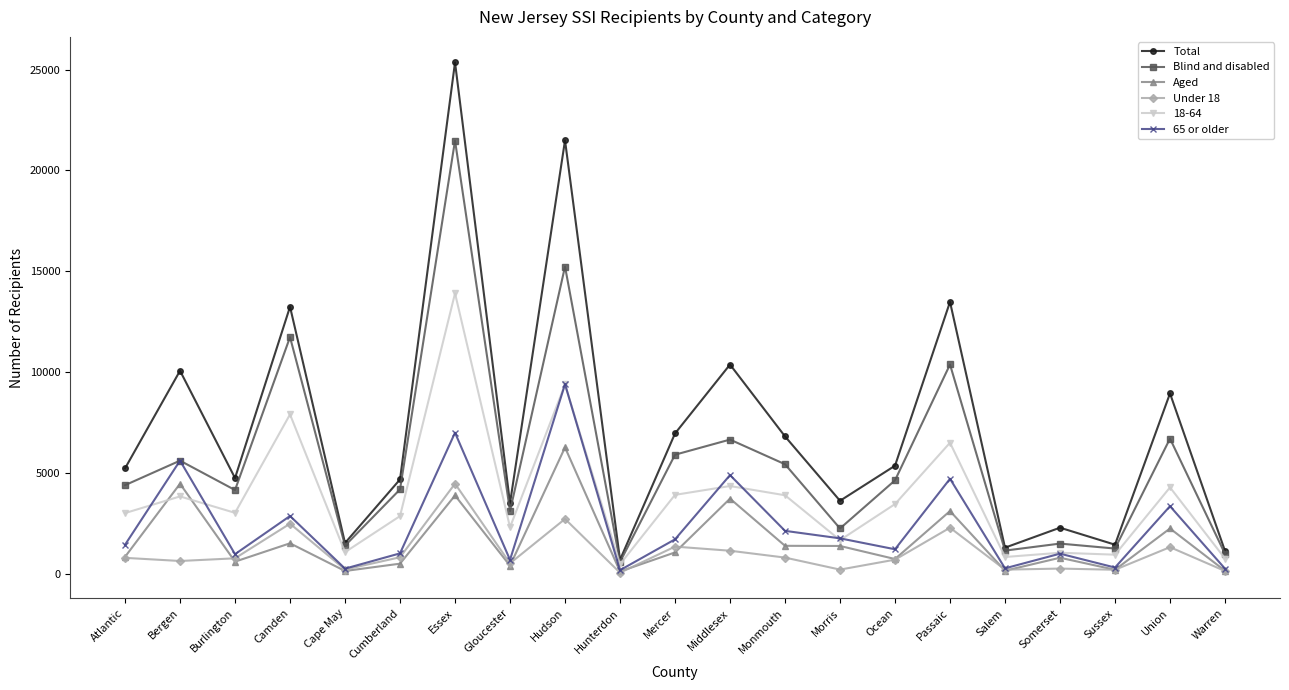

What is the difference between the maximum and minimum values in the Under 18 series?

4416